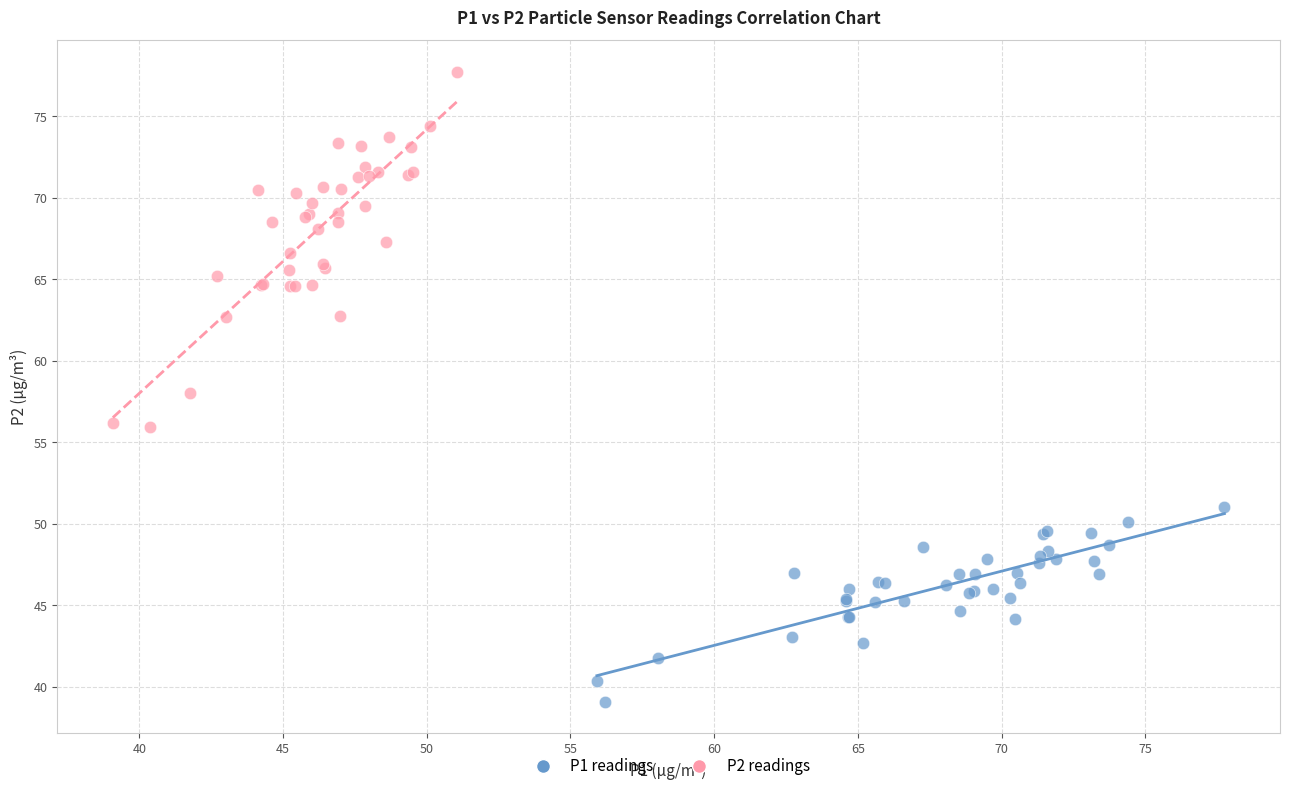

Which series has the largest Y range (max minus min)?

P2 readings